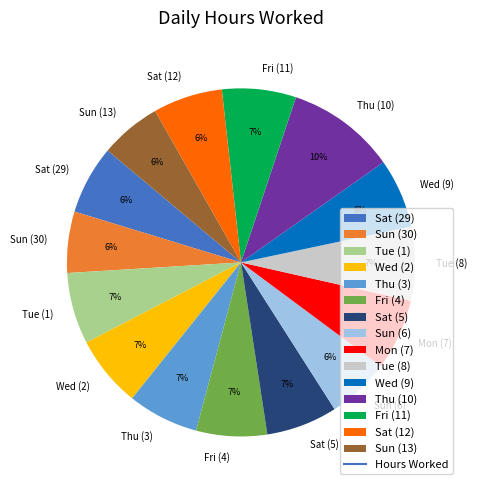

Is Sun (6) the majority of the pie?

No